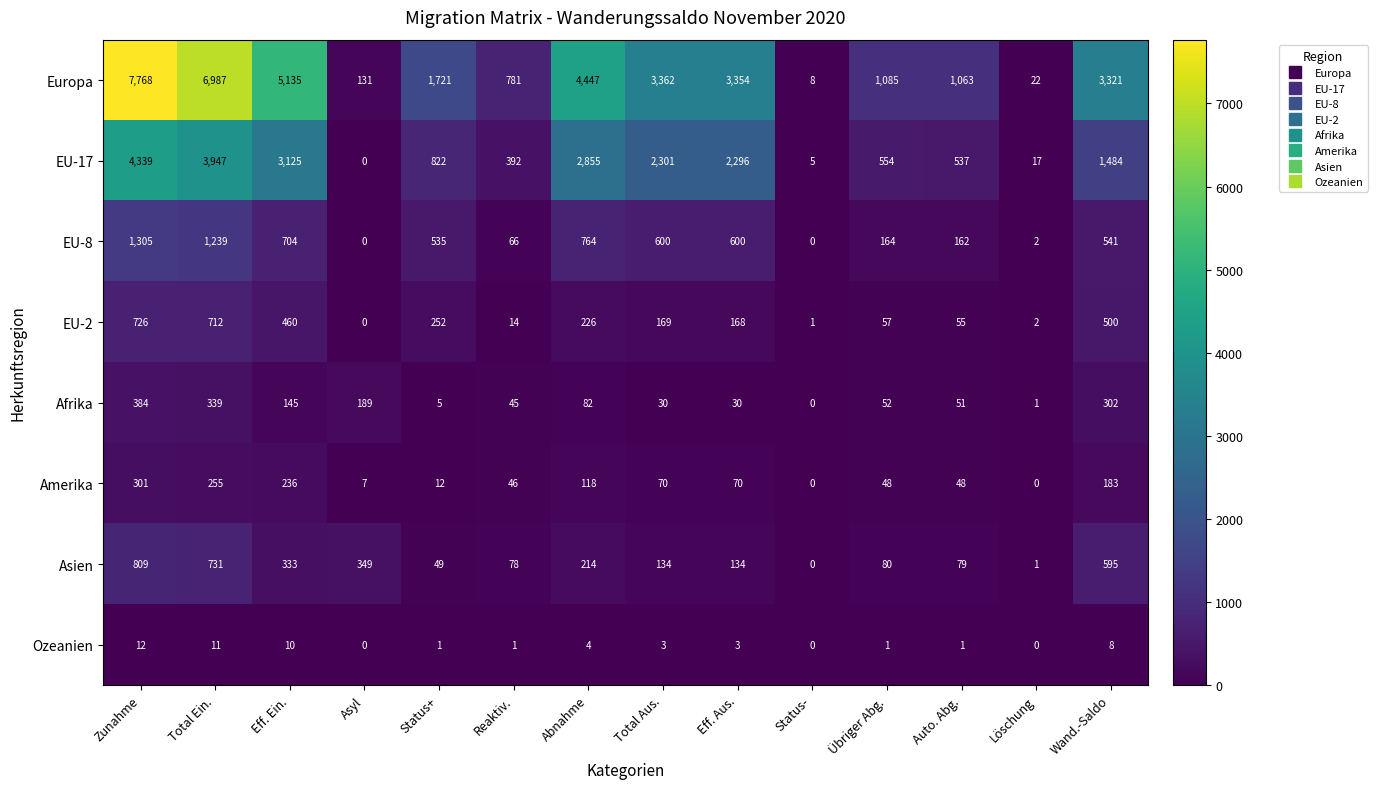

Is it true that EU-17 equals 2300 at Wand.-Saldo?

False